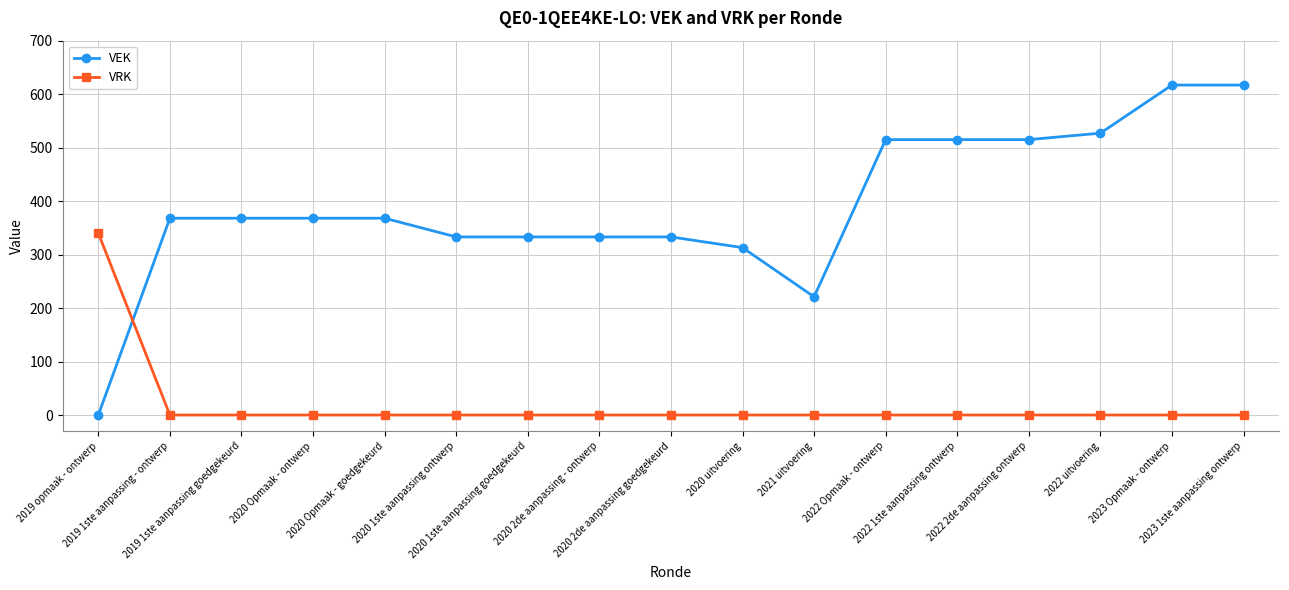

How many lines are shown in the chart?

2